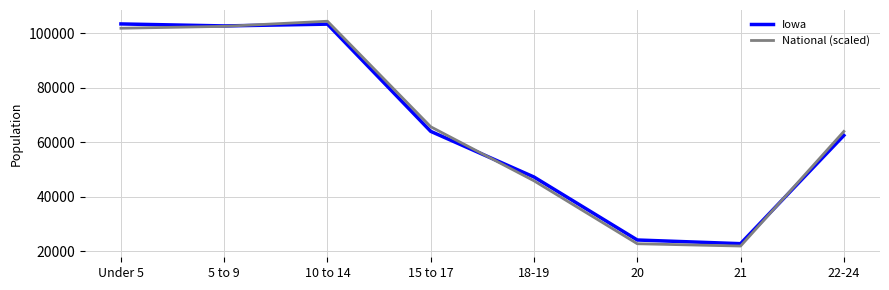

True or false: Iowa has more than 1 points higher than both neighbors.

False